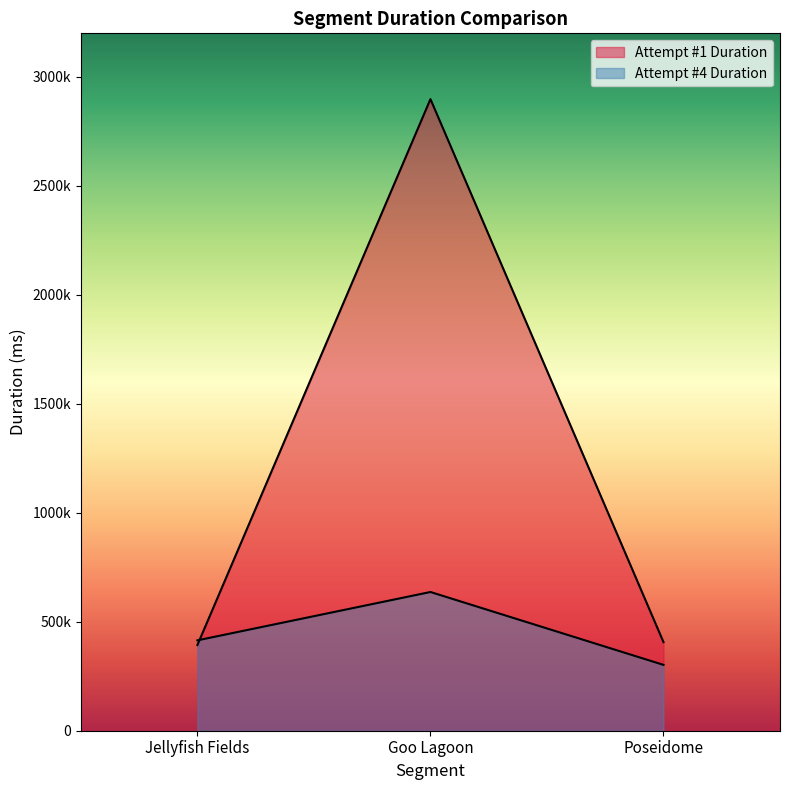

Is it true that Attempt #1 Duration equals 406624 at Poseidome?

True